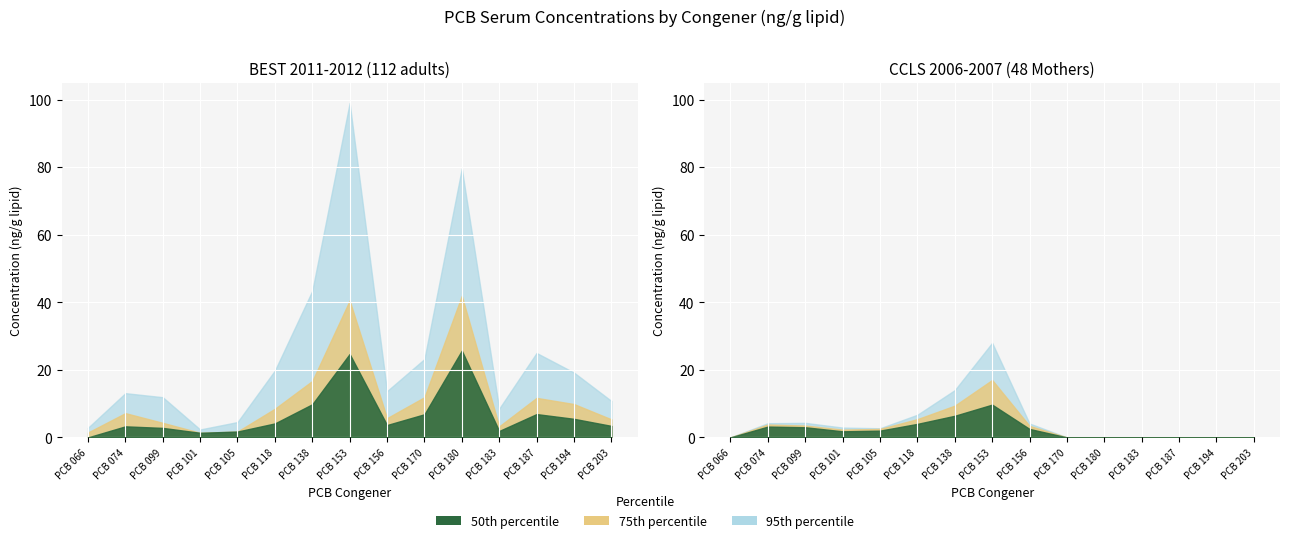

The value of 95th (BEST 2011-2012) at PCB 105 is 1.8. True or false?

False